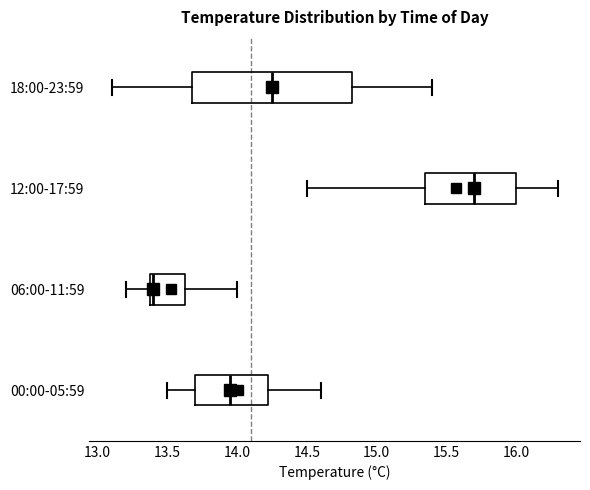

Which box's median line is the furthest to the right?

12:00-17:59